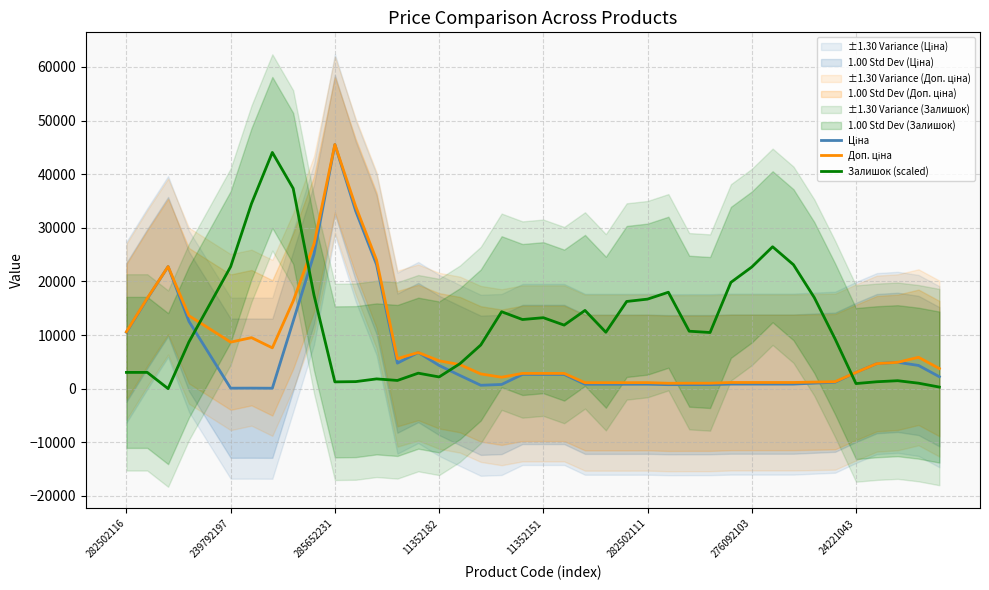

Does the chart have visible grid lines?

Yes